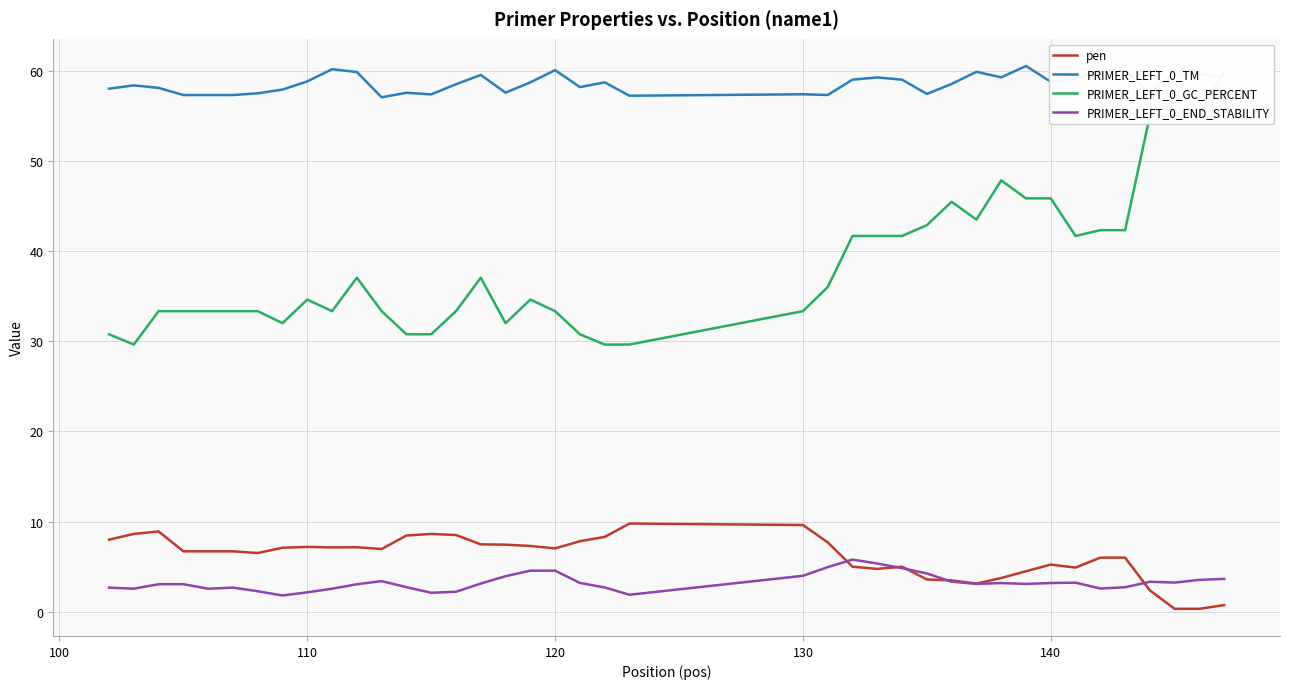

Reading left to right, transcribe all the data shown in this chart.

pen: 8.0	8.6	8.9	6.7	6.7	6.7	6.5	7.1	7.2	7.1	7.2	7.0	8.5	8.6	8.5	7.5	7.5	7.3	7.0	7.8	8.3	9.8	9.6	7.7	5.0	4.8	5.0	3.6	3.5	3.1	3.8	4.5	5.2	4.9	6.0	6.0	2.4	0.3	0.3	0.8
PRIMER_LEFT_0_TM: 58.0	58.4	58.1	57.3	57.3	57.3	57.5	57.9	58.8	60.1	59.8	57.0	57.5	57.4	58.5	59.5	57.5	58.7	60.0	58.2	58.7	57.2	57.4	57.3	59.0	59.2	59.0	57.4	58.5	59.9	59.2	60.5	58.8	59.1	60.0	60.0	57.6	59.7	59.7	59.2
PRIMER_LEFT_0_GC_PERCENT: 30.8	29.6	33.3	33.3	33.3	33.3	33.3	32.0	34.6	33.3	37.0	33.3	30.8	30.8	33.3	37.0	32.0	34.6	33.3	30.8	29.6	29.6	33.3	36.0	41.7	41.7	41.7	42.9	45.5	43.5	47.8	45.8	45.8	41.7	42.3	42.3	55.0	55.0	55.0	60.0
PRIMER_LEFT_0_END_STABILITY: 2.7	2.6	3.1	3.1	2.6	2.7	2.3	1.8	2.2	2.6	3.1	3.4	2.7	2.1	2.2	3.1	4.0	4.6	4.6	3.2	2.7	1.9	4.0	5.0	5.8	5.4	4.8	4.3	3.4	3.1	3.2	3.1	3.2	3.2	2.6	2.7	3.3	3.2	3.5	3.7